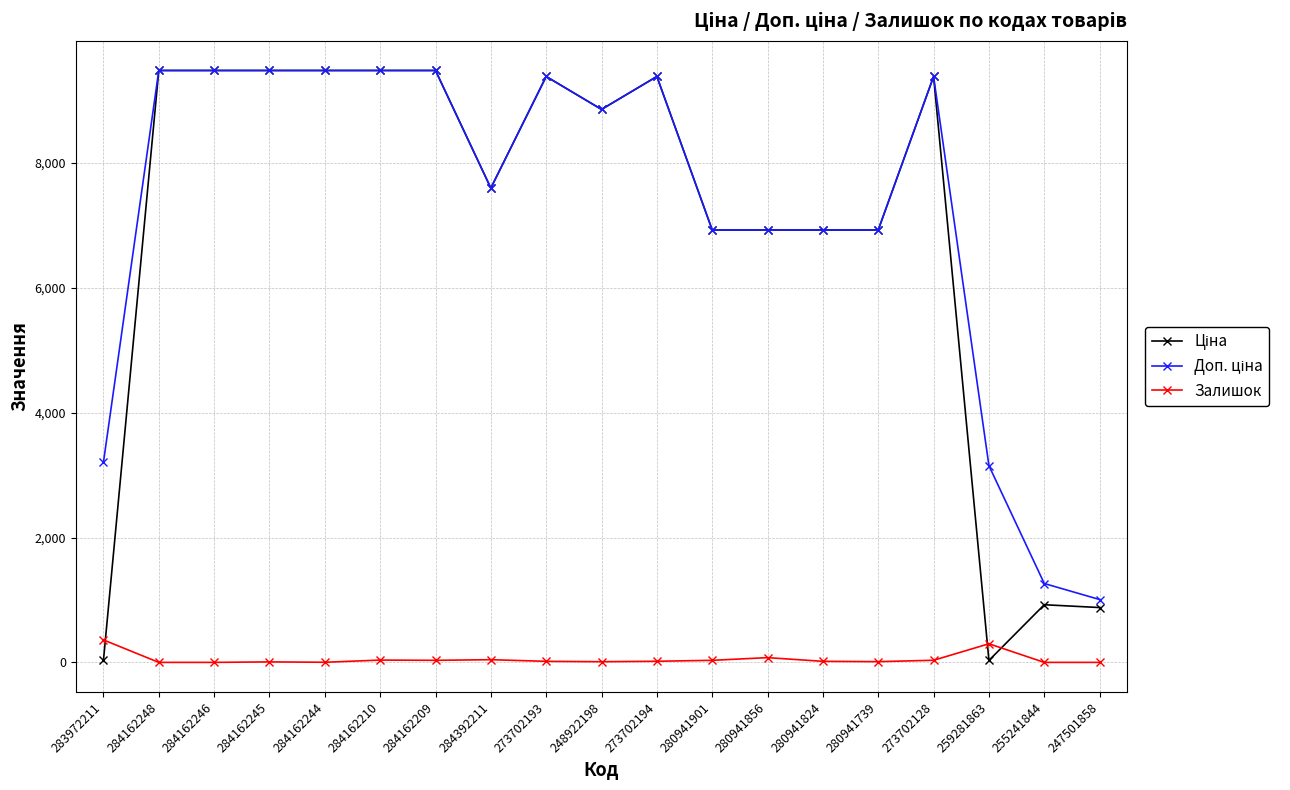

What is the greatest value displayed?

9480.1